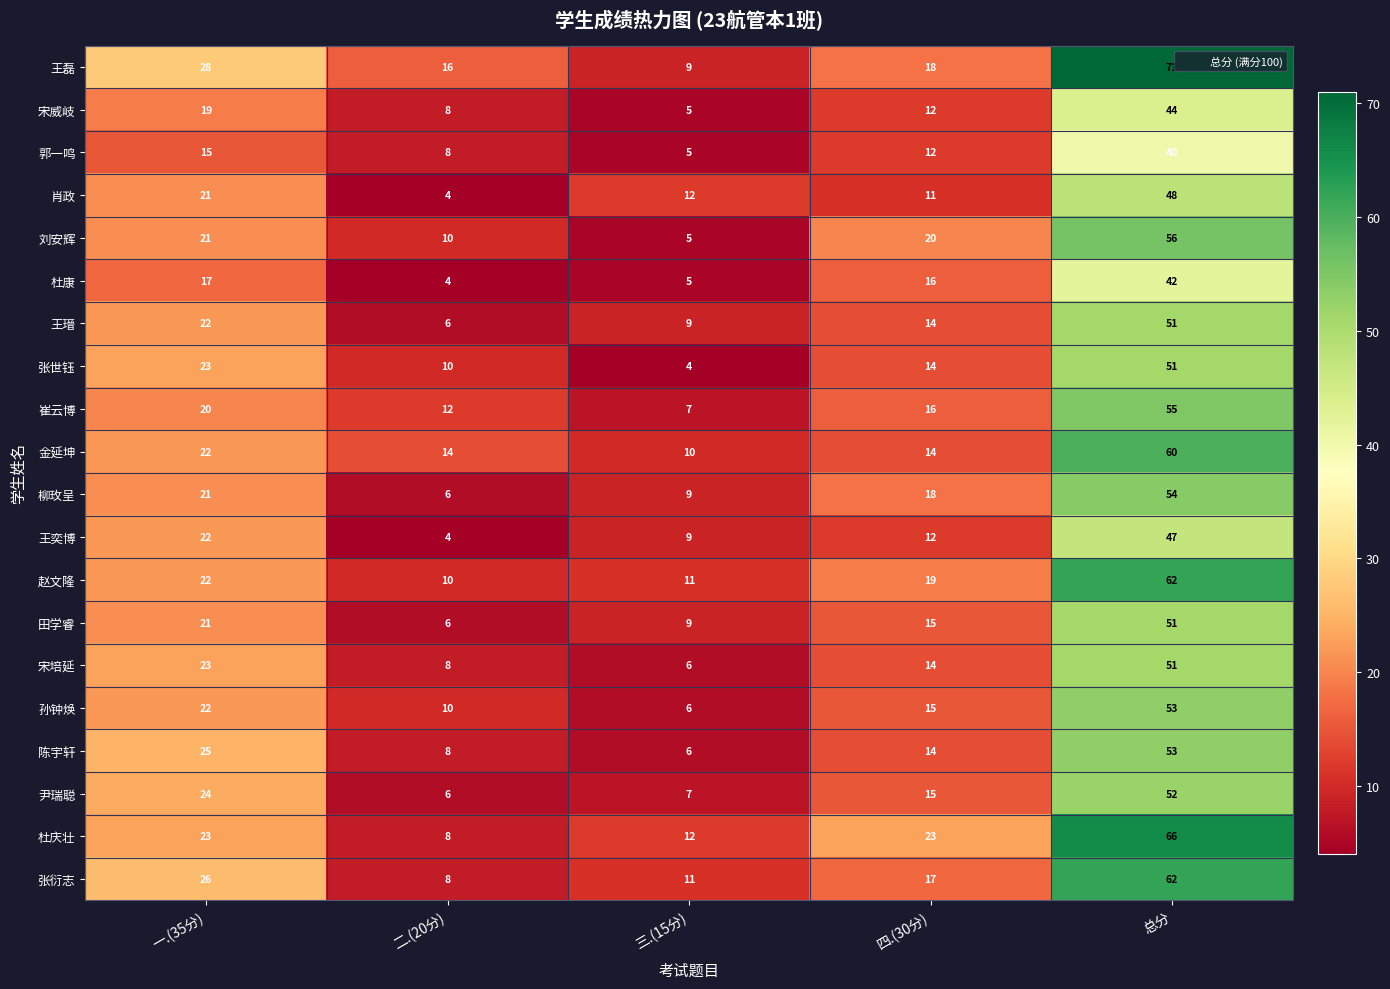

What is the average value of the 杜康 series?

17